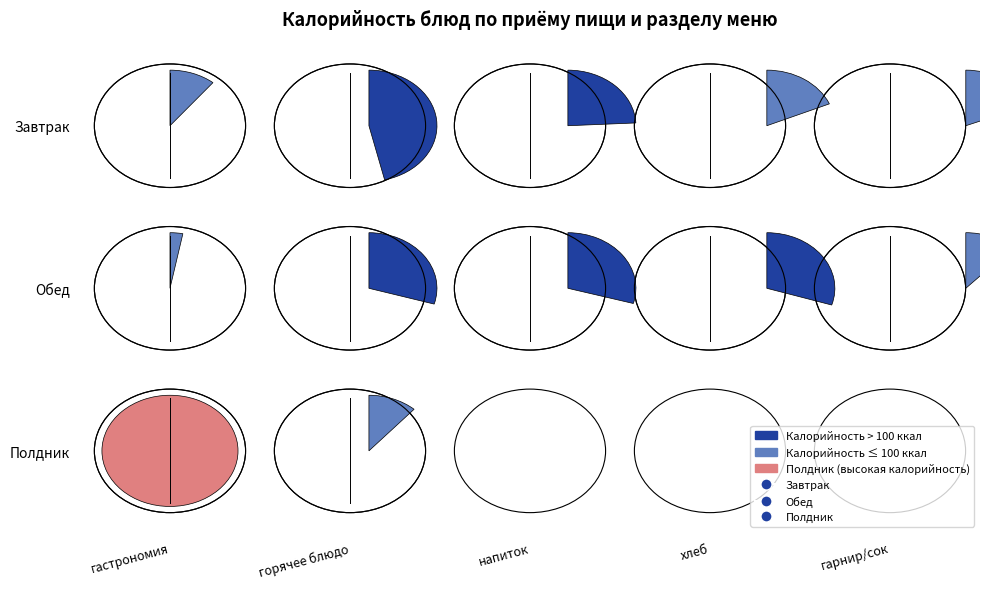

Which has a higher value, напиток or хлеб?

напиток